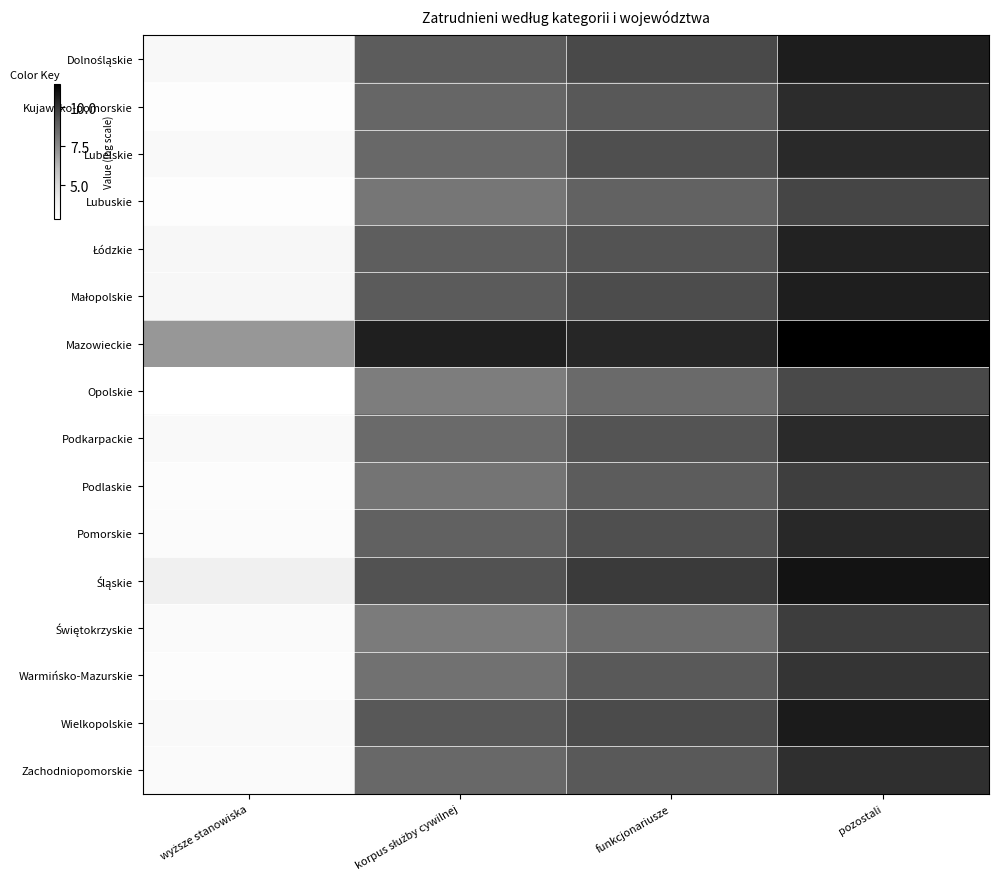

At how many categories does at least one series exceed 4?

4